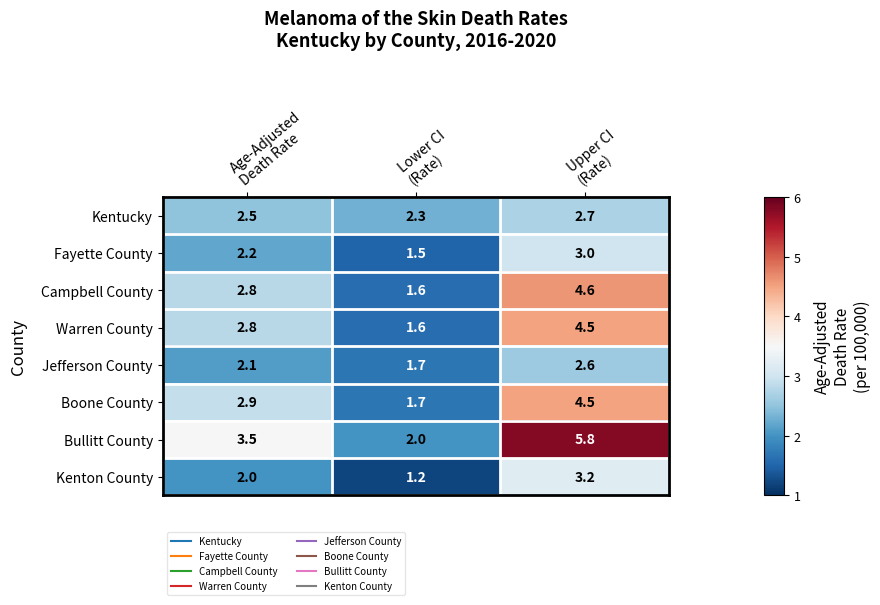

What is the maximum value for Fayette County?

3.0